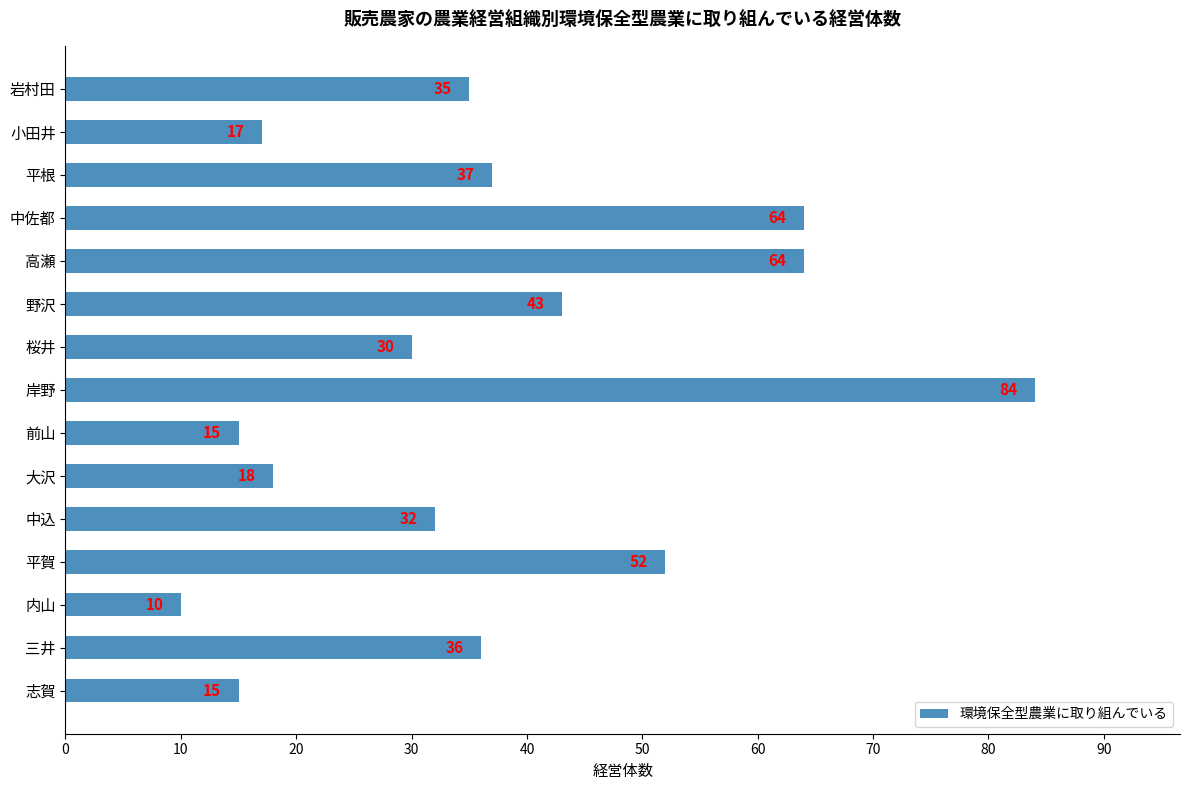

What is the approximate value at 内山, to the nearest 5?

10